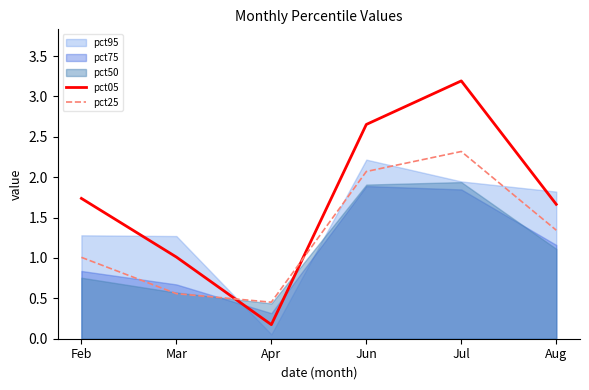

The pct25 series shows 1.5 at Feb. True or false?

False